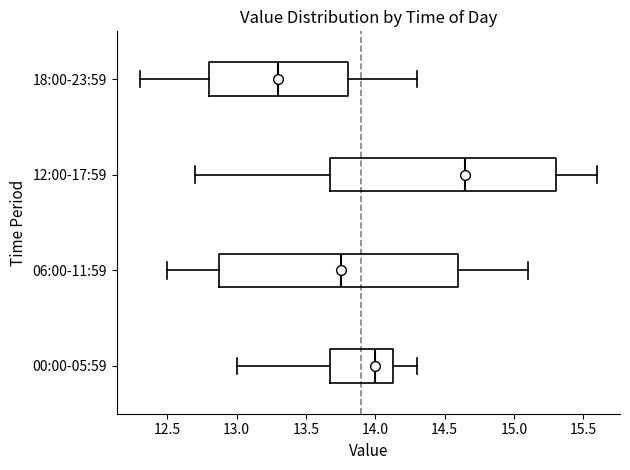

Which box is the widest, from its left edge to its right edge?

06:00-11:59